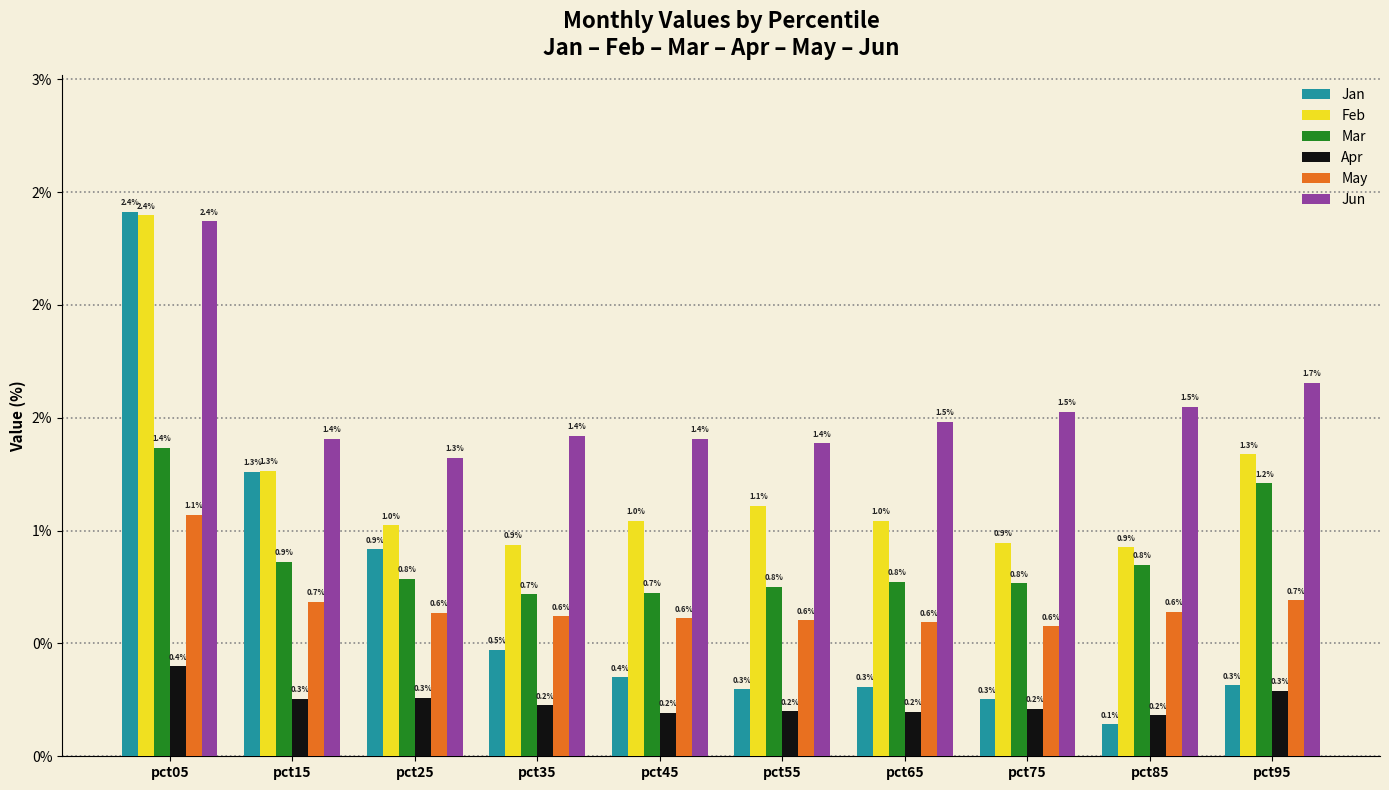

Is the value of Jun at pct65 greater than the value of Apr at pct85?

Yes